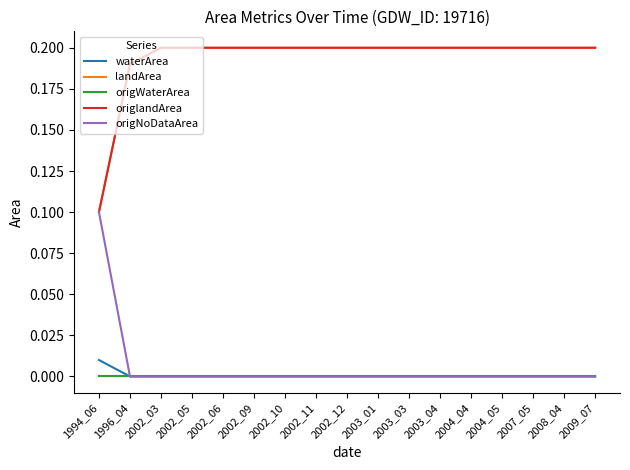

Which category has the highest value across all series?

2002_03